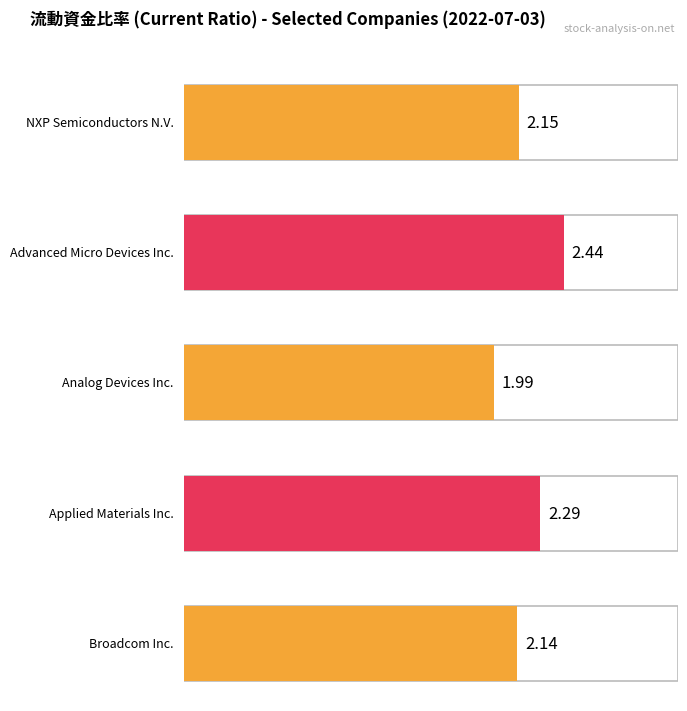

The NXP Semiconductors N.V. series shows 0.4 at 2020-06-28. True or false?

False